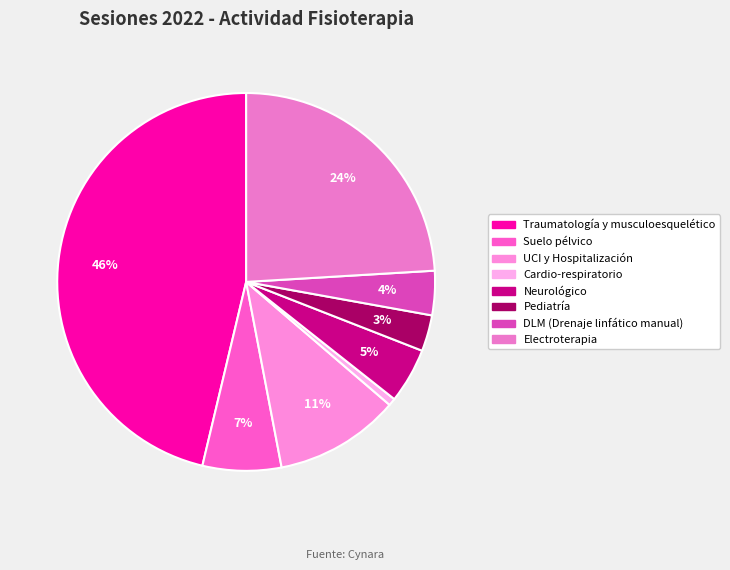

What is the smallest slice in the pie chart?

Cardio-respiratorio